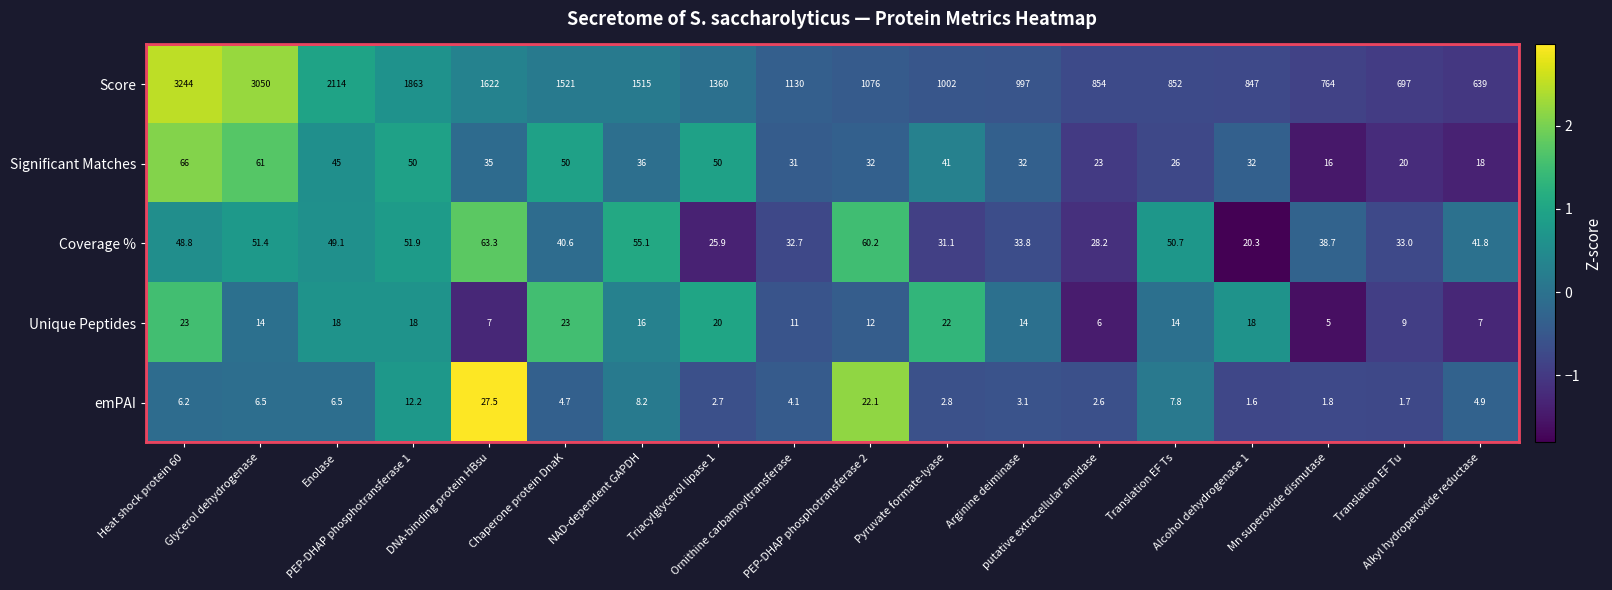

What is the difference between the second highest and second lowest values in the Coverage % series?

34.3